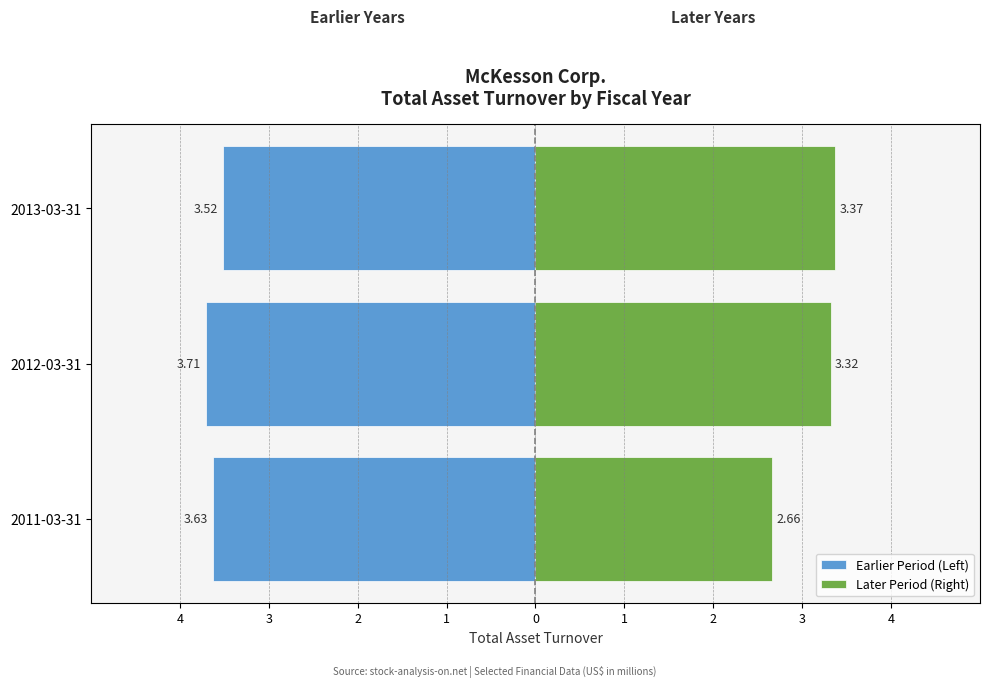

Are the bars horizontal?

Yes